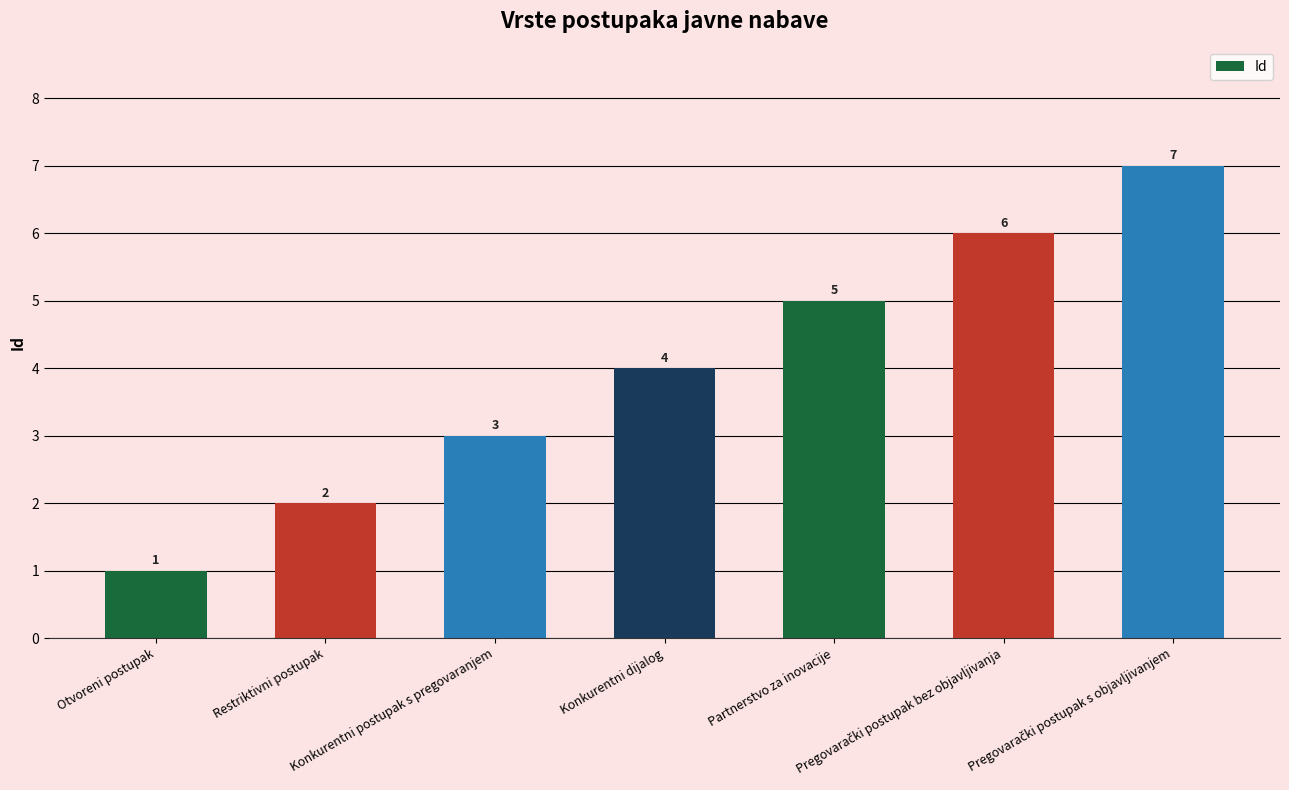

What is the sum of all values?

28